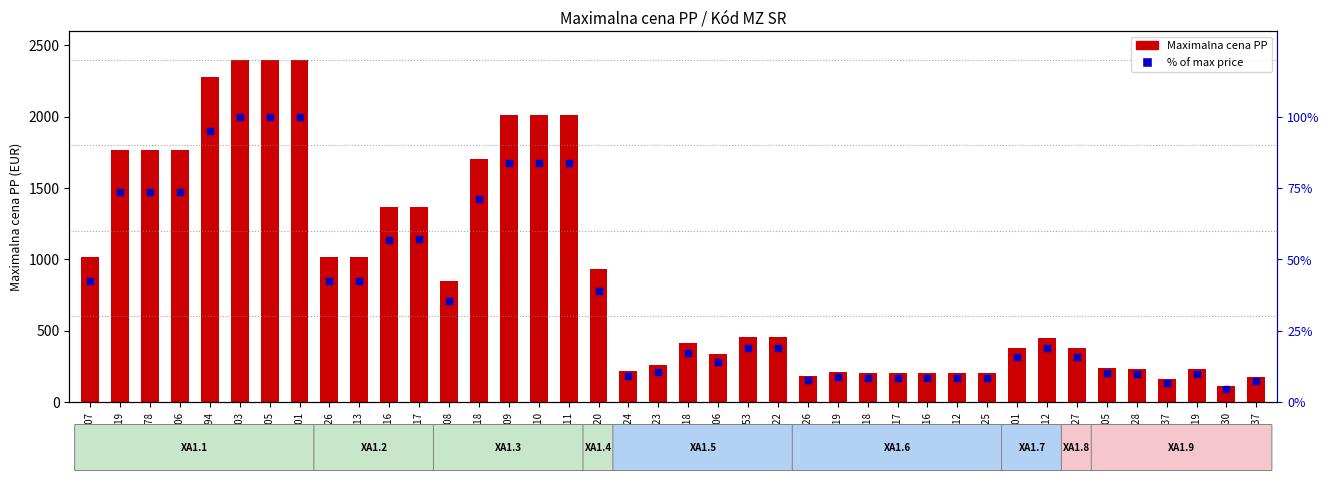

Which series has the widest spread of Y values?

Maximalna cena PP (EUR)